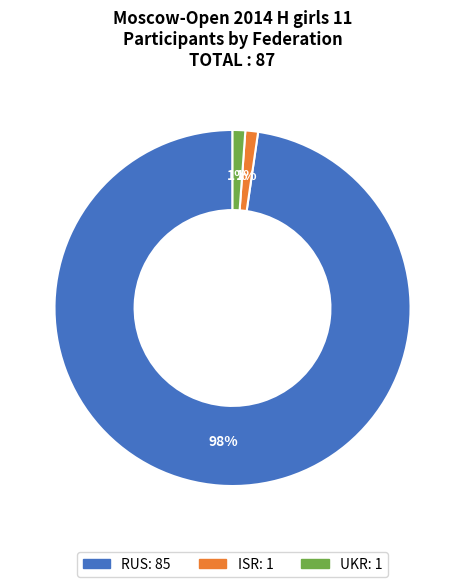

Does any single category account for the majority?

Yes